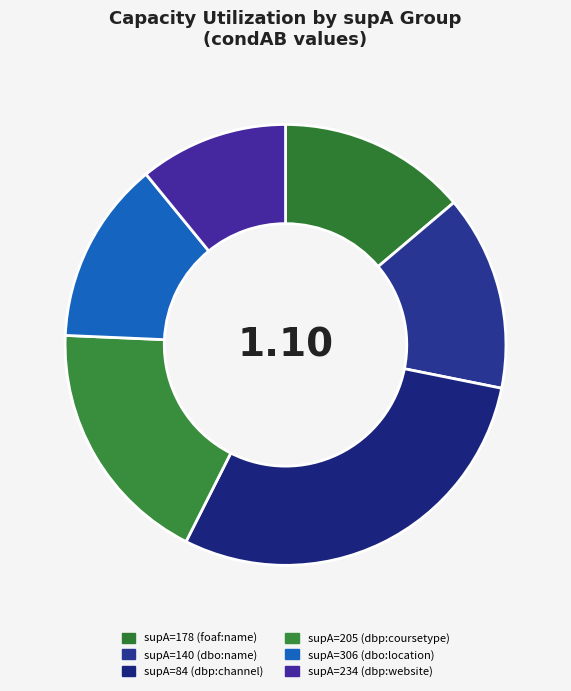

True or false: supA=140 (dbo:name) accounts for 14% of the total.

True